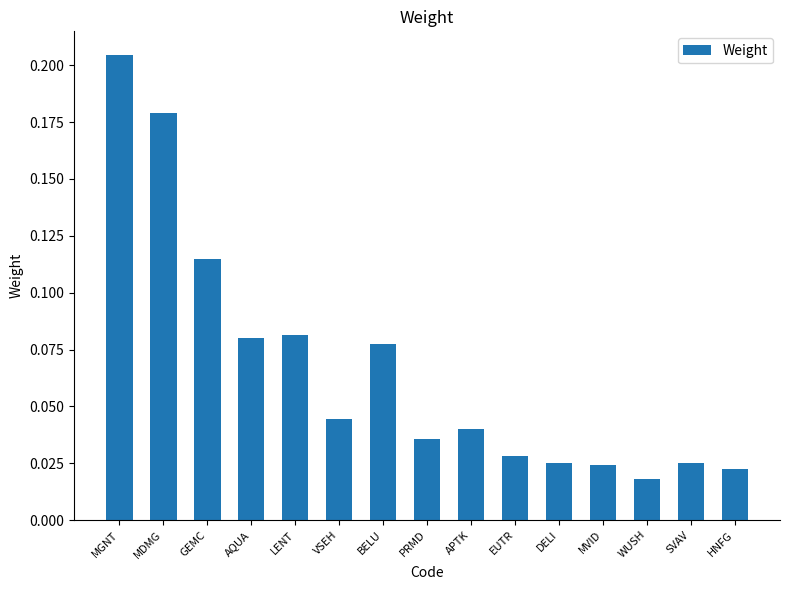

The chart shows a value of 0.3 at MDMG. True or false?

False